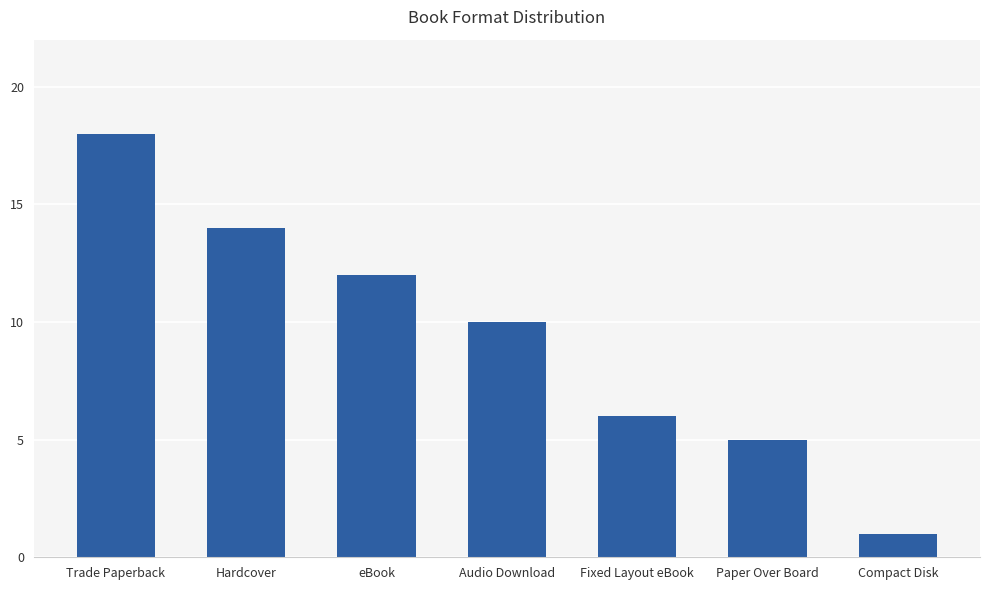

Which label corresponds to the largest value in the chart?

Trade Paperback